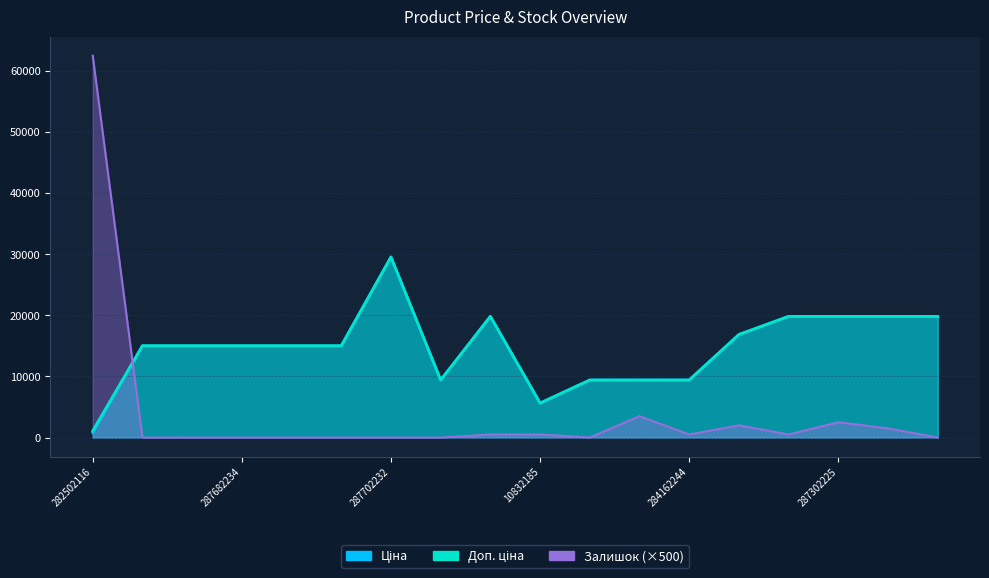

Rank the series at 284162245 from highest to lowest value.

Ціна, Доп. ціна, Залишок